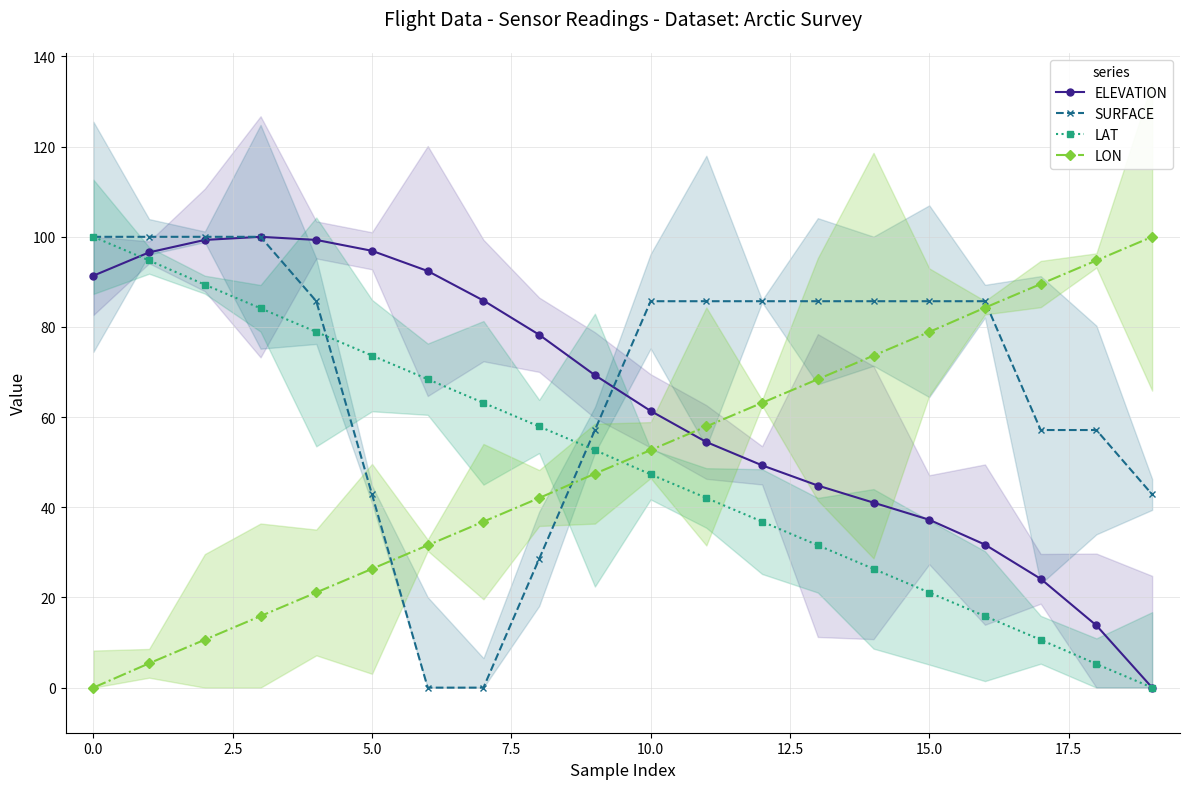

True or false: LON has more than 0 interior local peaks.

False